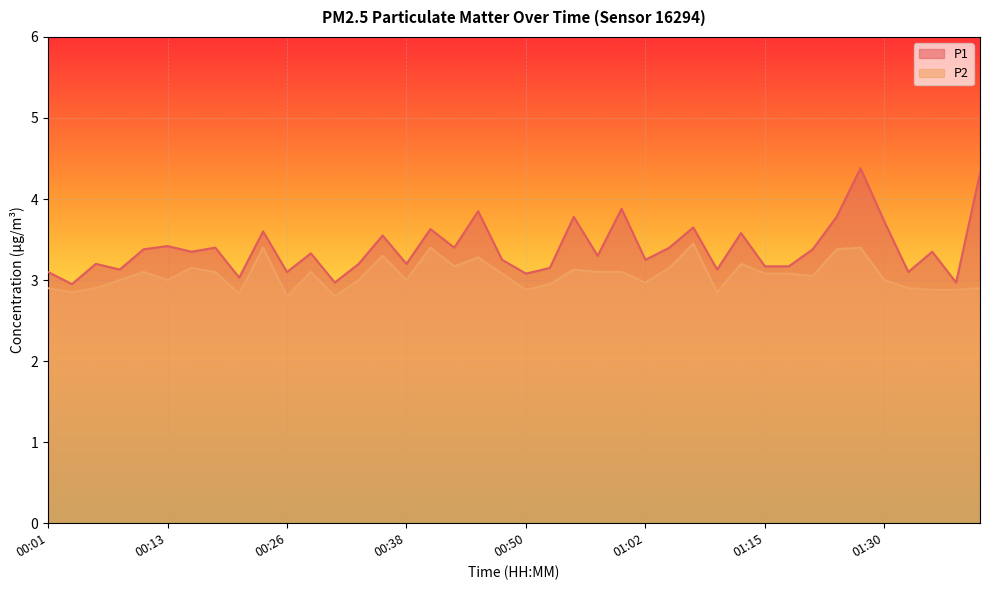

What is the minimum value shown in the chart?

2.8